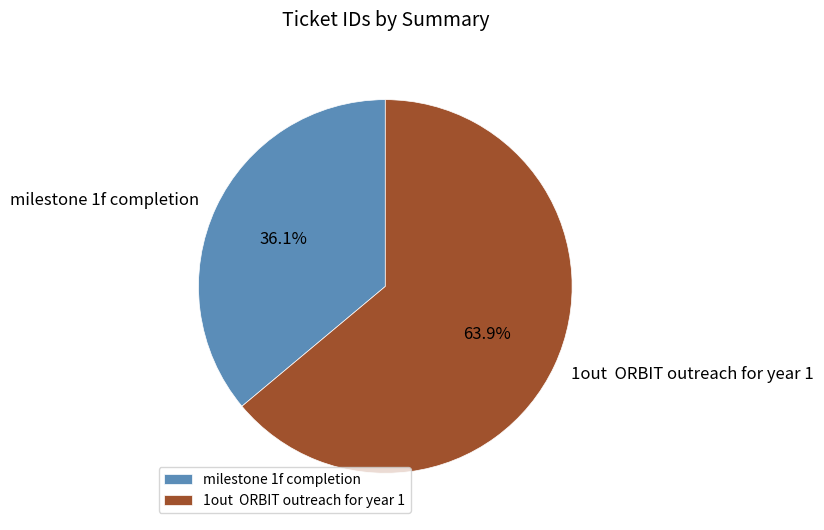

Combined, what portion of the pie is milestone 1f completion and 1out ORBIT outreach for year 1?

100.0%